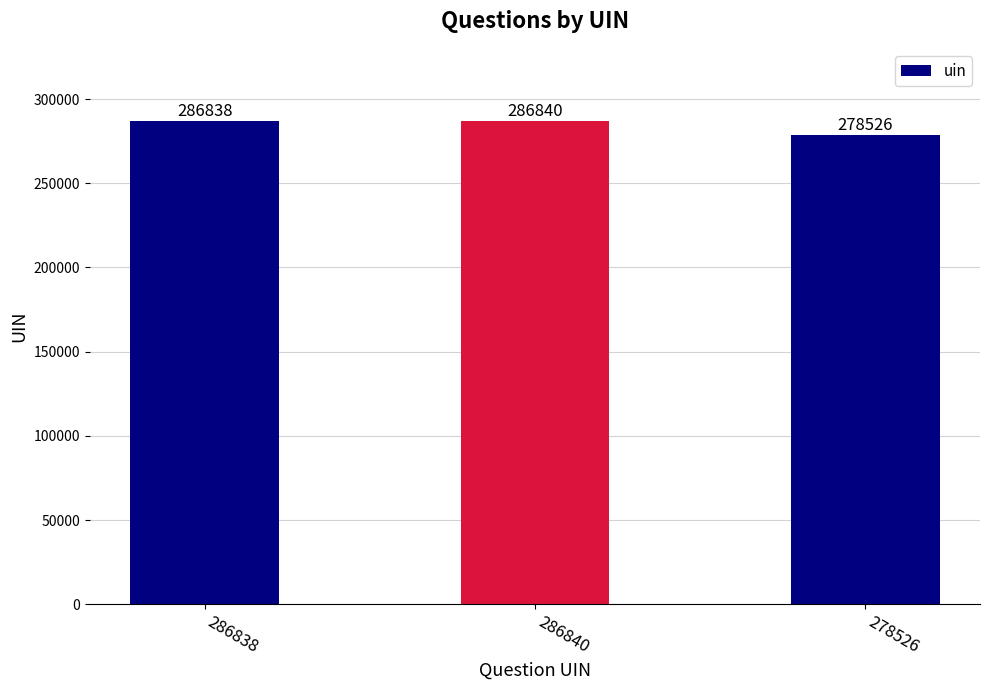

At which category does the chart reach its peak across all series?

286840